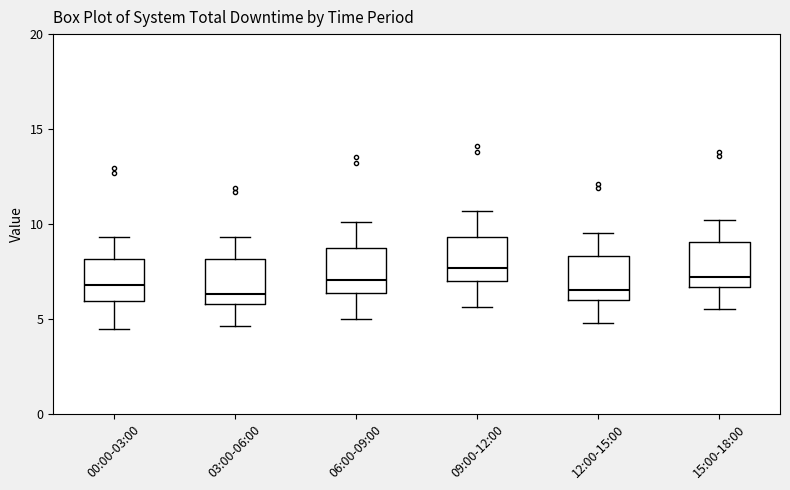

Reading left to right, read every box against the y-axis: the position of its median line, the range the box covers, and the ends of its whiskers. The values are not printed on the chart, so give them approximately, as read against the axis.

00:00-03:00: median 7.0, box 6.0 to 8.0, whiskers 4.5 to 9.5
03:00-06:00: median 6.5, box 6.0 to 8.0, whiskers 4.5 to 9.5
06:00-09:00: median 7.0, box 6.5 to 8.5, whiskers 5.0 to 10.0
09:00-12:00: median 7.5, box 7.0 to 9.5, whiskers 5.5 to 10.5
12:00-15:00: median 6.5, box 6.0 to 8.5, whiskers 5.0 to 9.5
15:00-18:00: median 7.0, box 6.5 to 9.0, whiskers 5.5 to 10.0